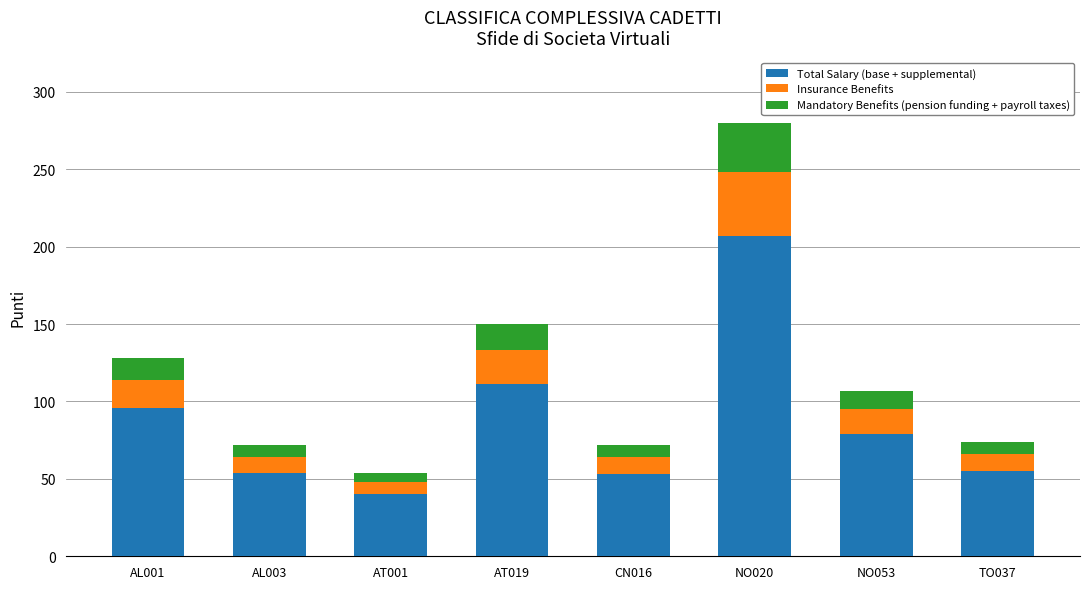

What is the average value of the Total Salary (base + supplemental) series?

87